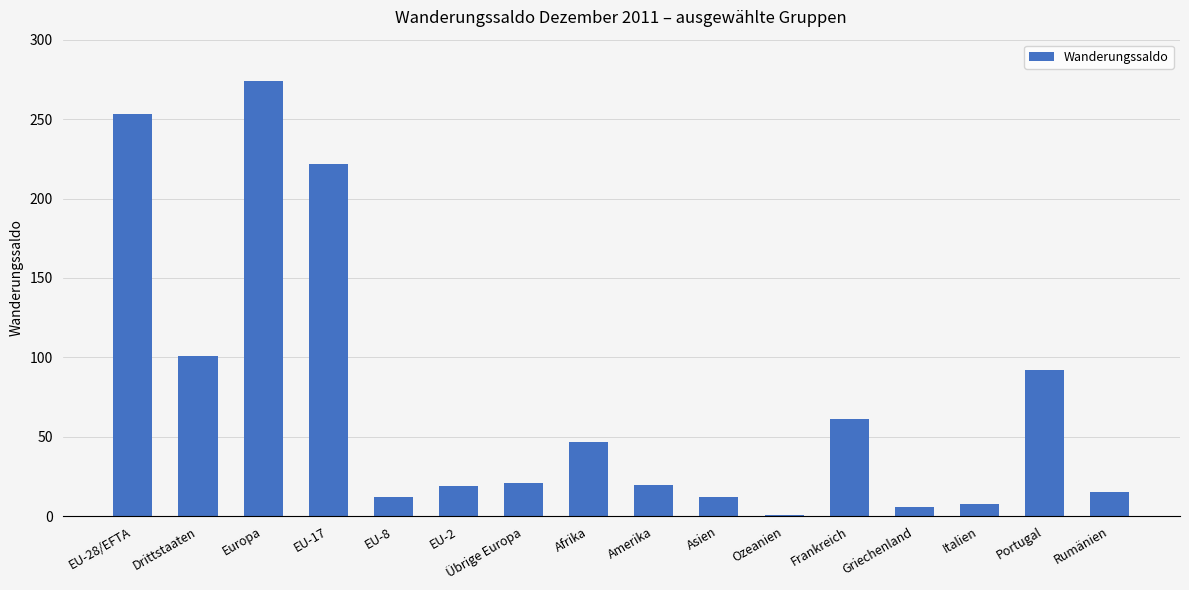

Approximately how many times larger is the value at Amerika compared to Portugal?

0.2